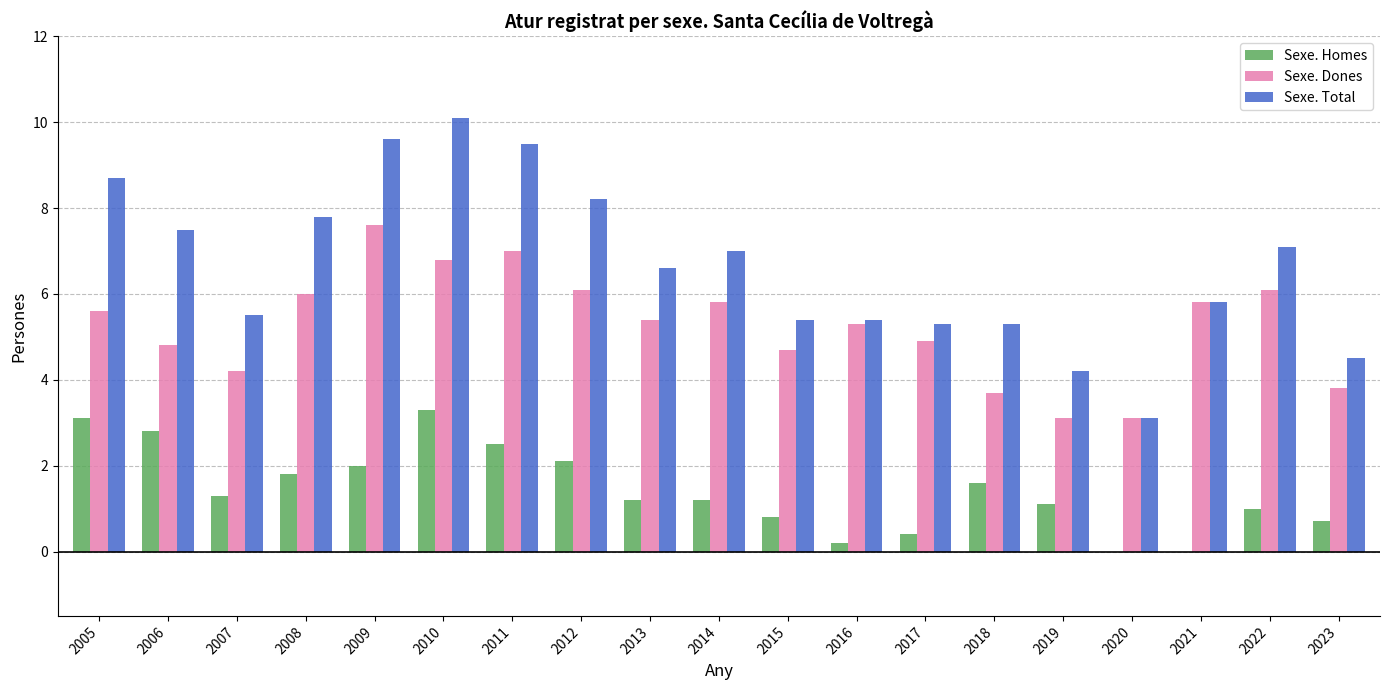

What is the maximum value for Sexe. Homes?

3.3